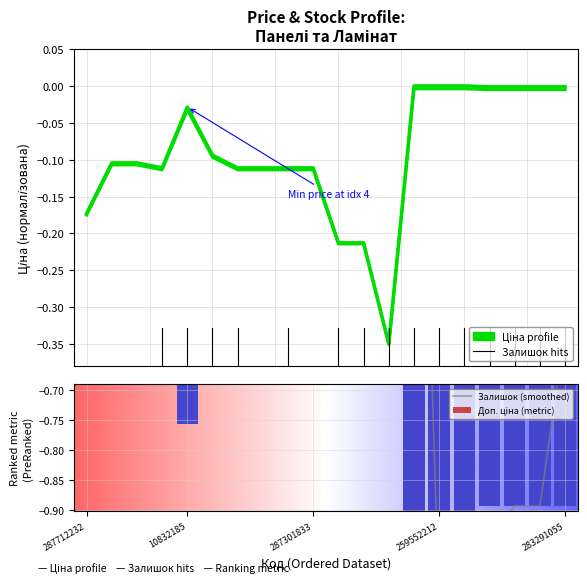

The value of Ціна at 283291856 is -0.0. True or false?

True